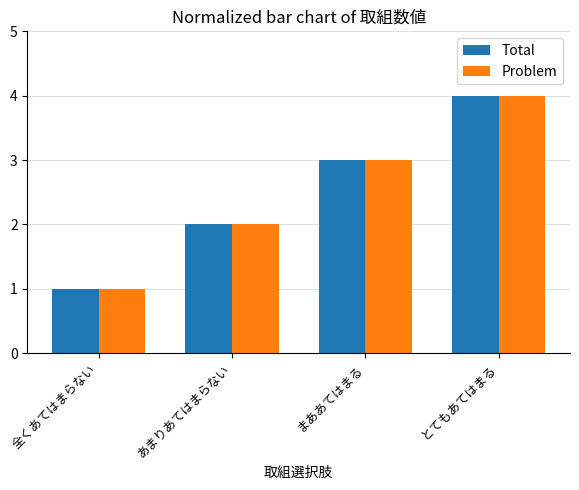

At which category is the sum across all series the highest?

とてもあてはまる